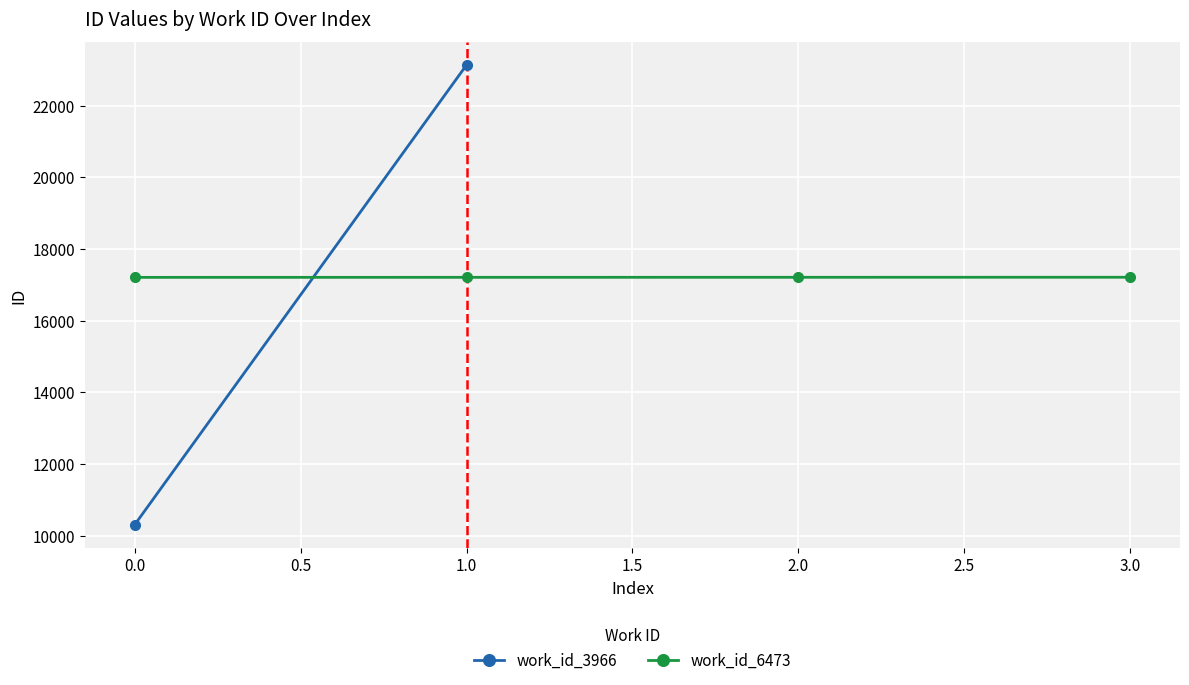

True or false: the data has more than 0 interior local peaks.

False